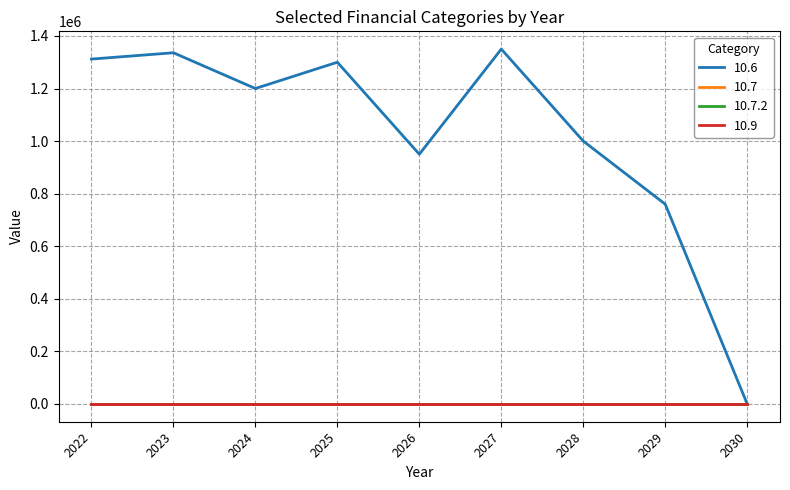

At which category is the sum across all series the highest?

2027